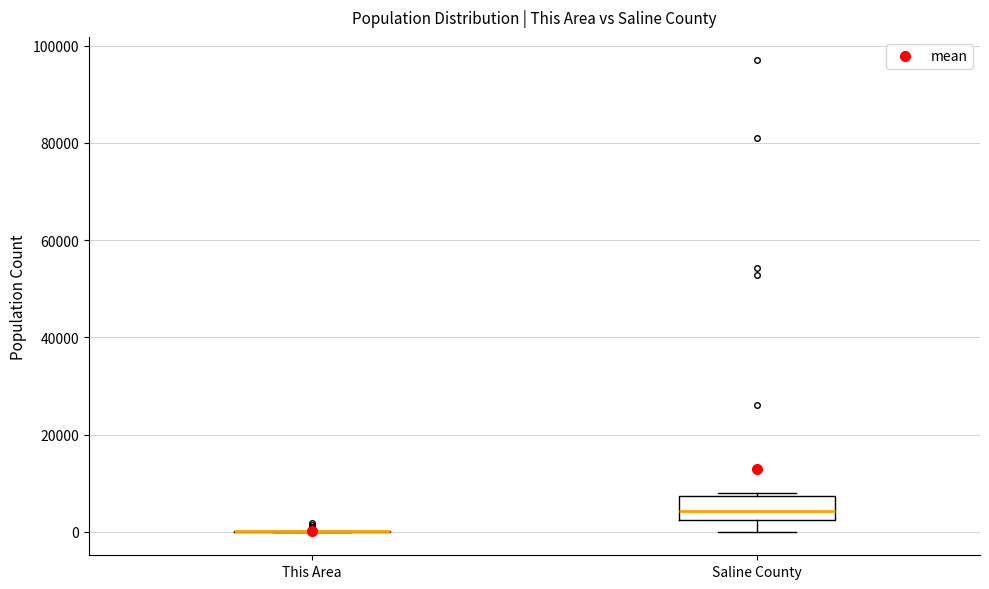

Reading left to right, transcribe this box plot: for each box, give where its median line is, the range the box spans, and where its two whiskers end, as read against the y-axis. The values are not printed on the chart, so give them approximately, as read against the axis.

This Area: box collapsed to a line at 0, whiskers 0 to 0
Saline County: median 4000, box 2000 to 8000, whiskers 0 to 8000